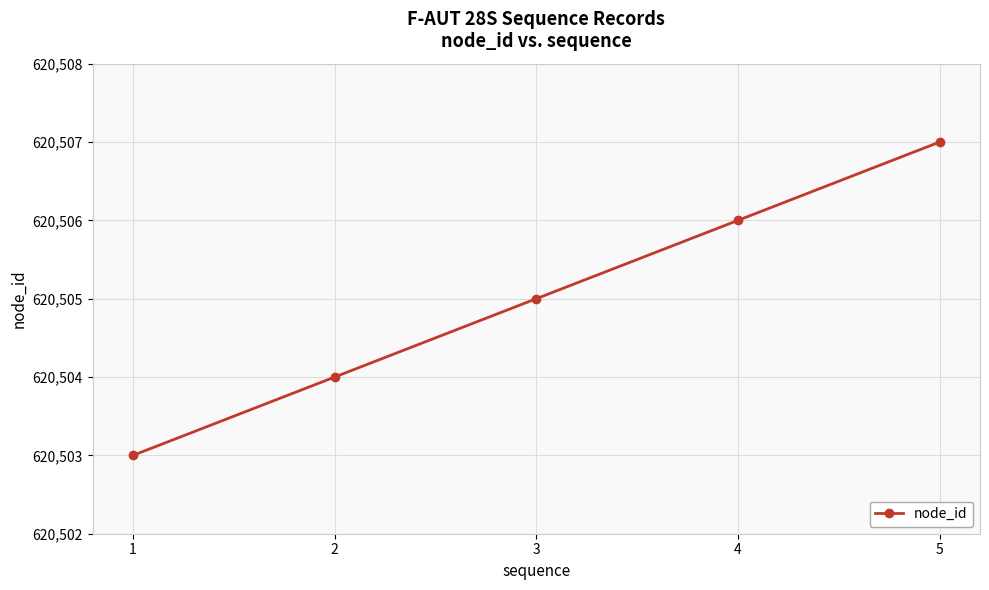

Which label corresponds to the smallest value in the chart?

1